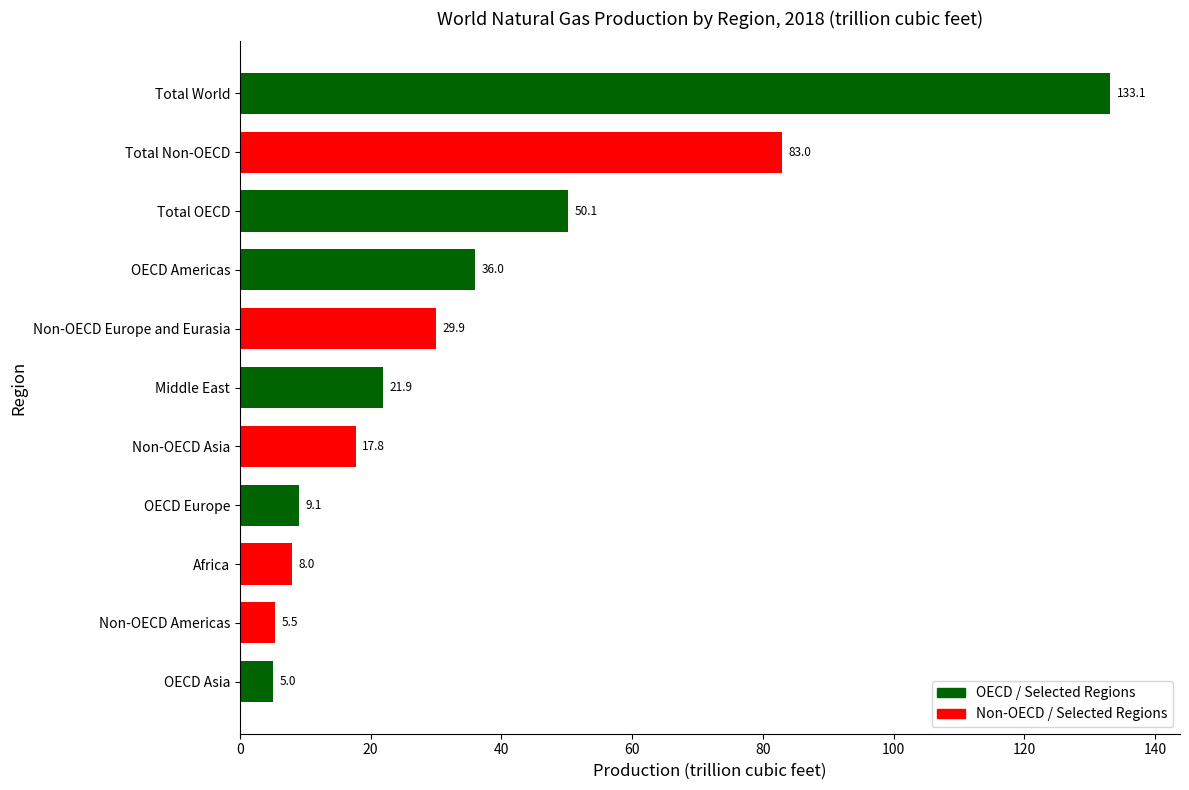

Approximately how many times larger is the value at Africa compared to Non-OECD Asia?

0.4